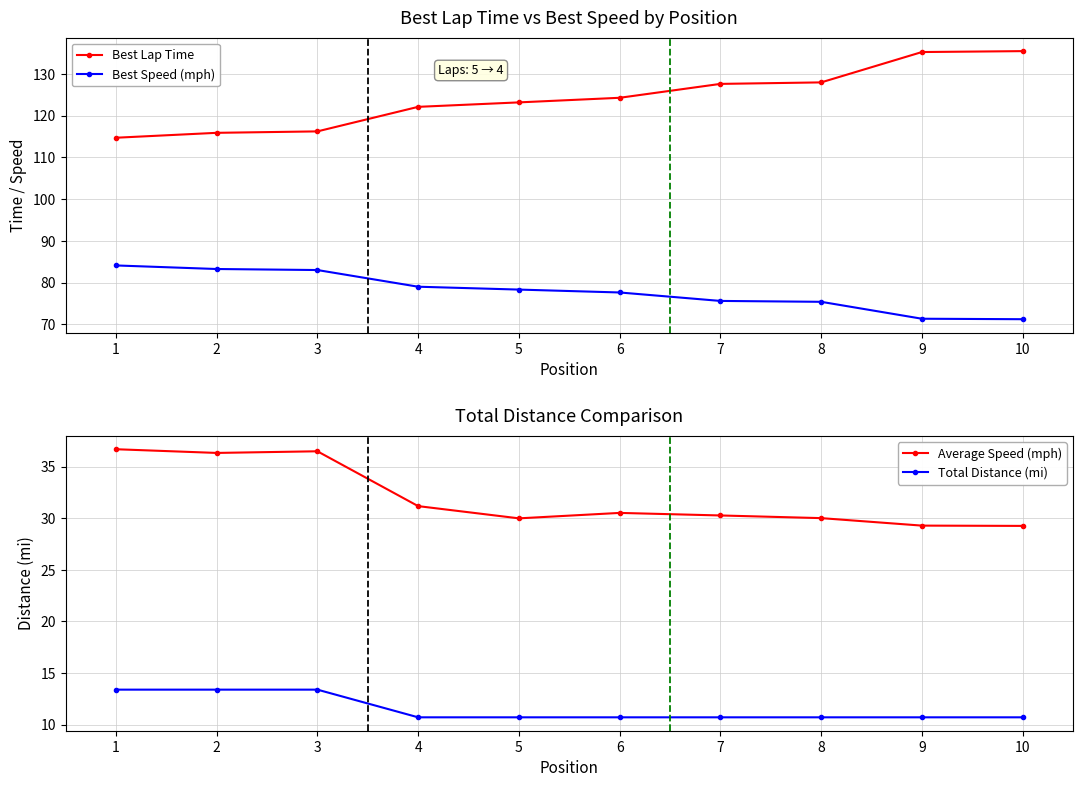

True or false: Best Speed has more than 0 points higher than both neighbors.

False